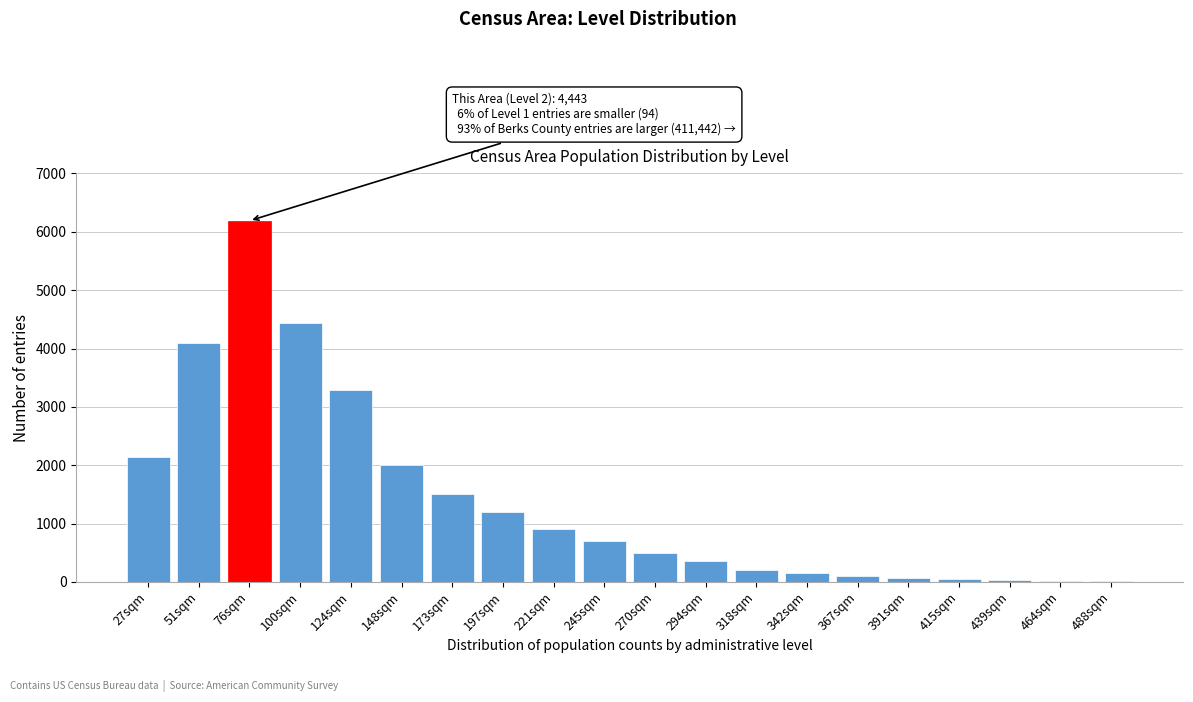

Between 197sqm and 124sqm, which is larger?

124sqm